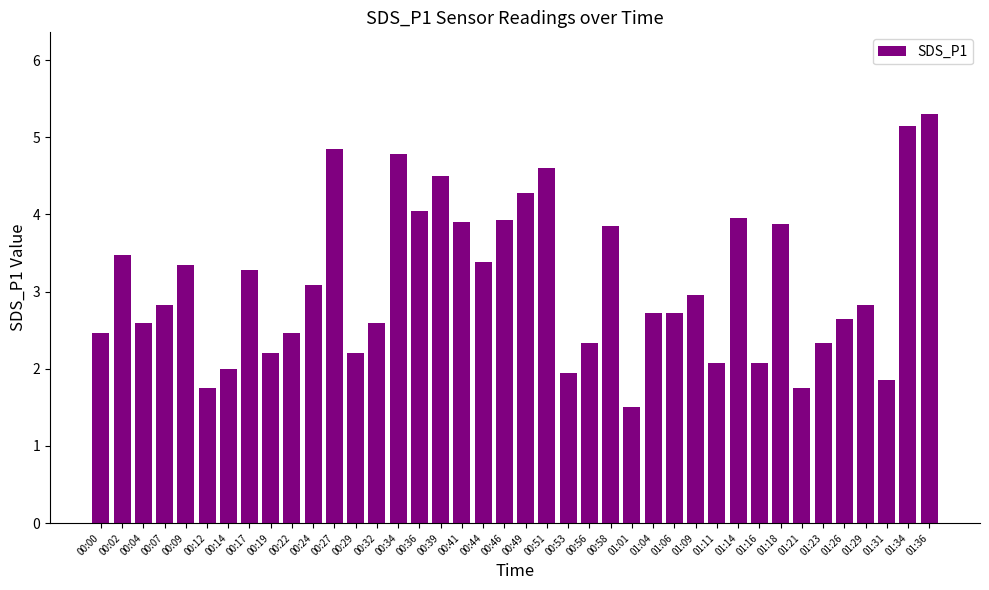

What is the difference between the second highest and second lowest values?

3.4